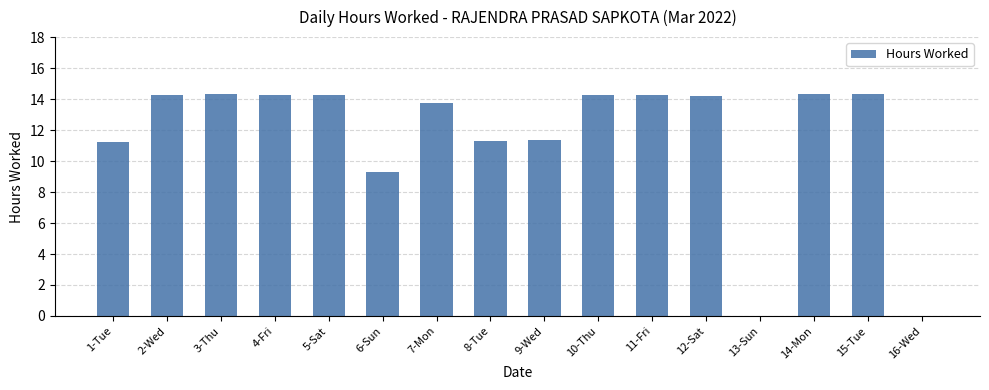

At which label is the value closest to 7?

6-Sun